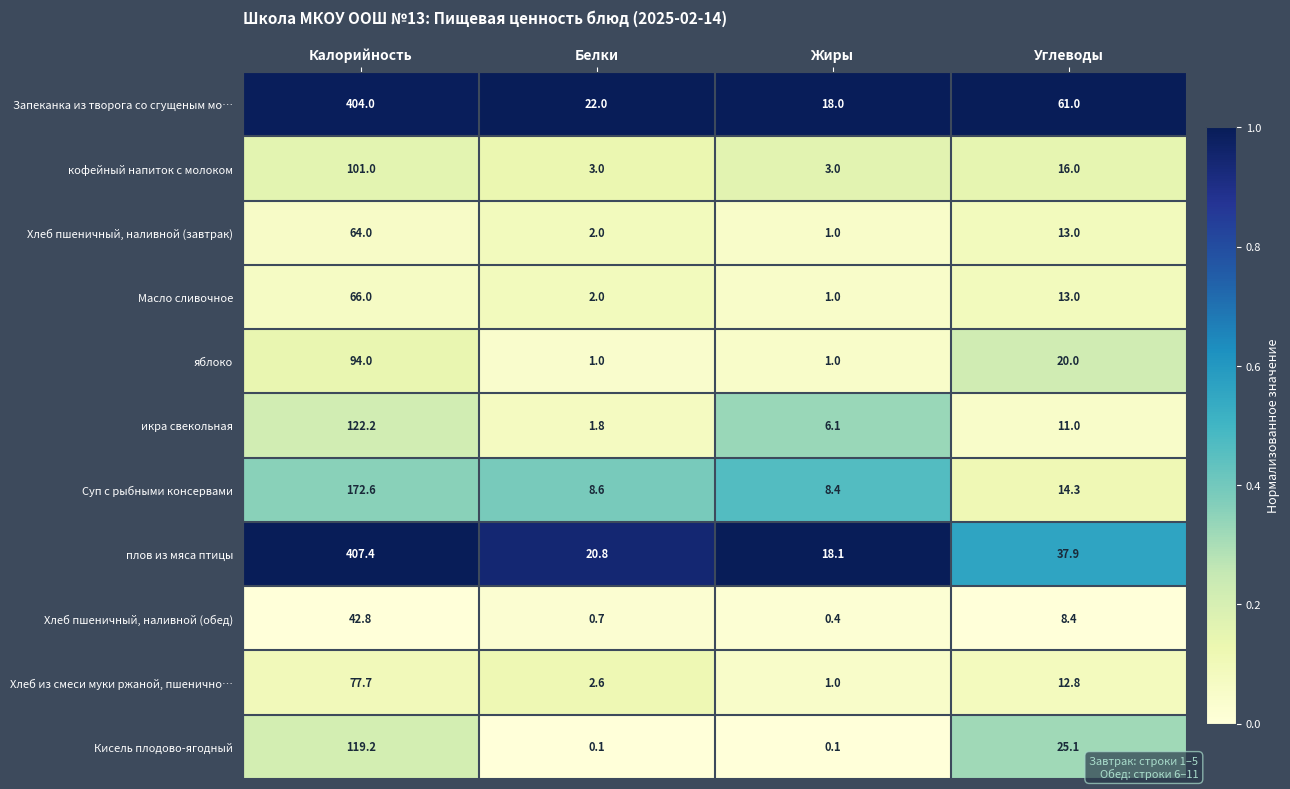

True or false: Масло сливочное has a value of 18.9 at Углеводы.

False